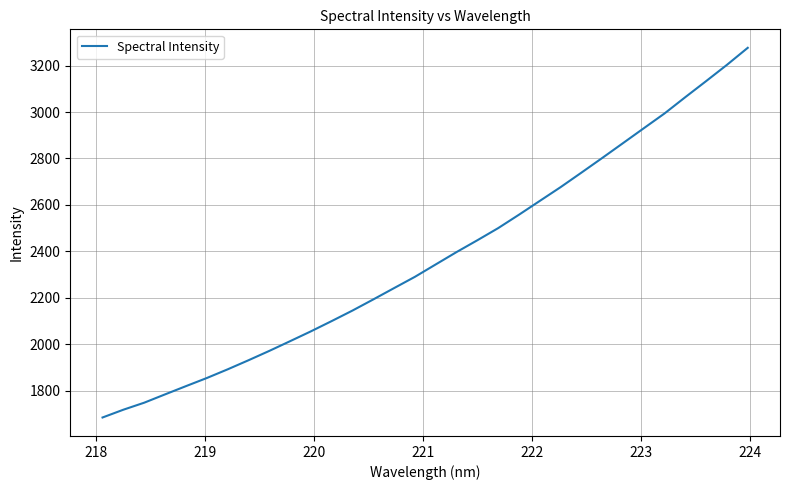

What is the difference between the second highest and minimum values?

1518.8